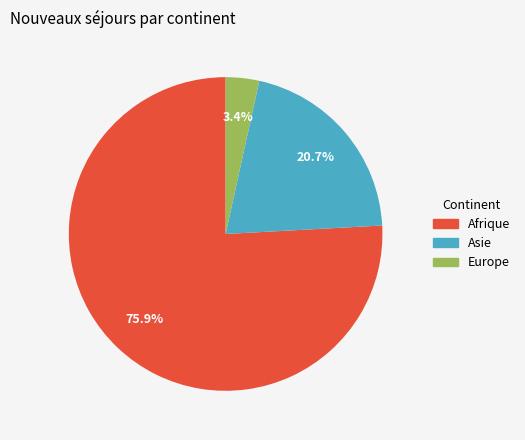

To the nearest percent, what is the average slice percentage?

33%